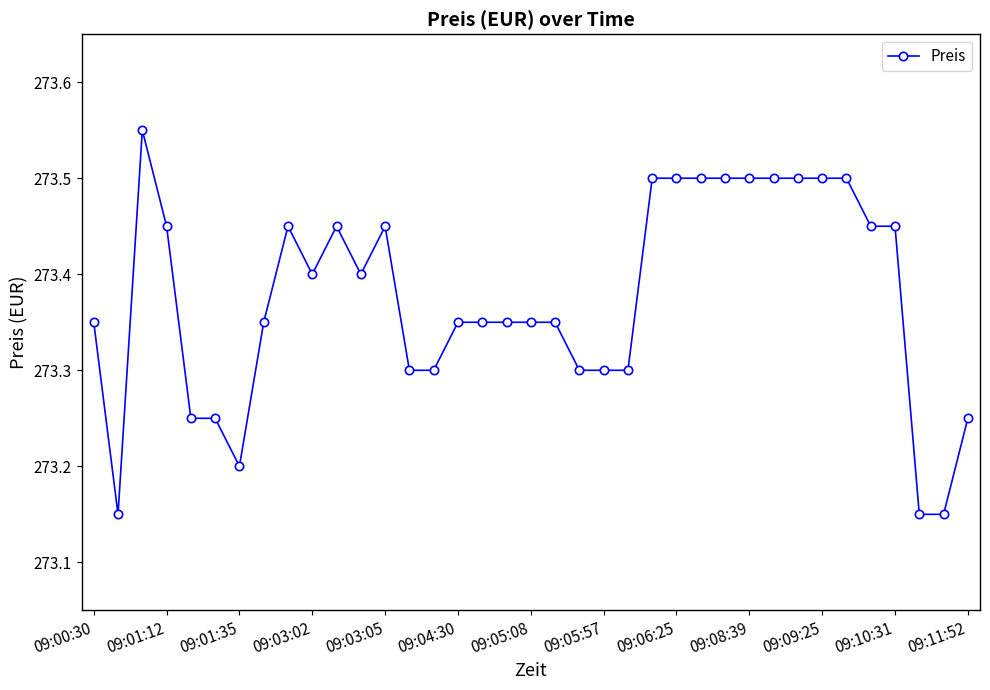

What is the difference between the maximum and minimum values?

0.4